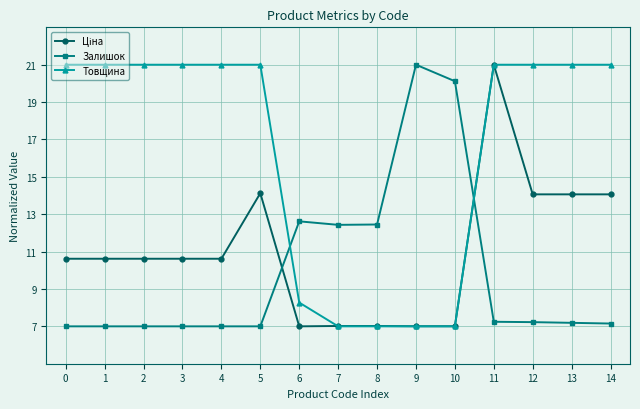

The Залишок series shows 7.0 at 1. True or false?

True